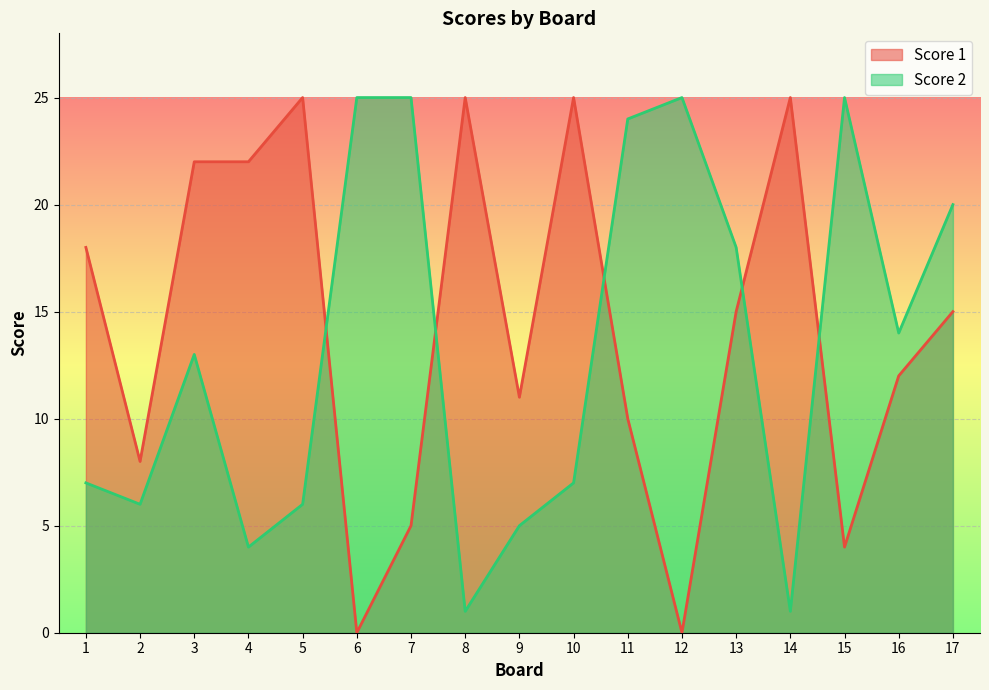

What are all the series names shown in the legend?

Score 1, Score 2